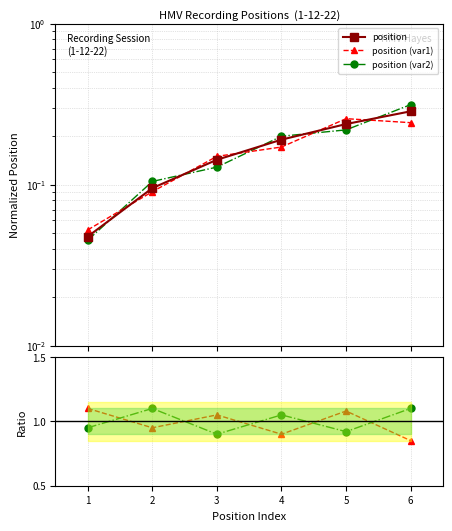

At how many categories does at least one series exceed 0?

6